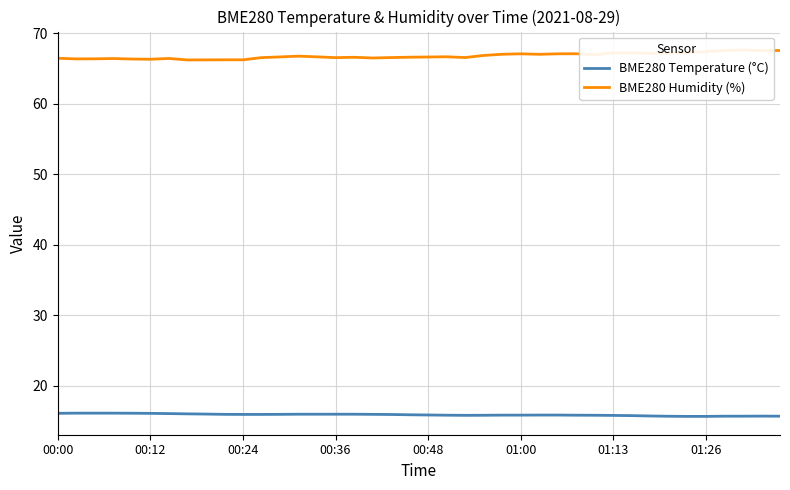

The value of BME280 Humidity (%) at 37 is 95.9. True or false?

False